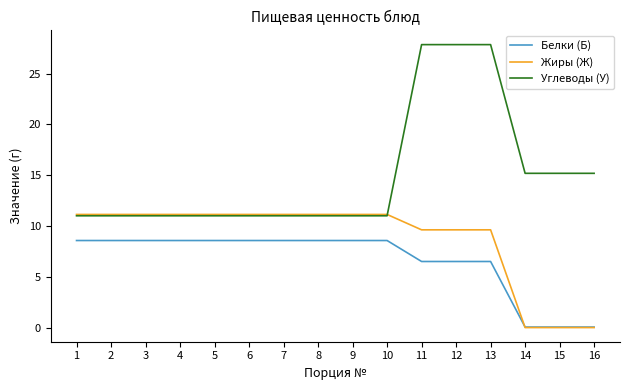

Rank the series by their average value, from lowest to highest.

Белки (Б), Жиры (Ж), Углеводы (У)